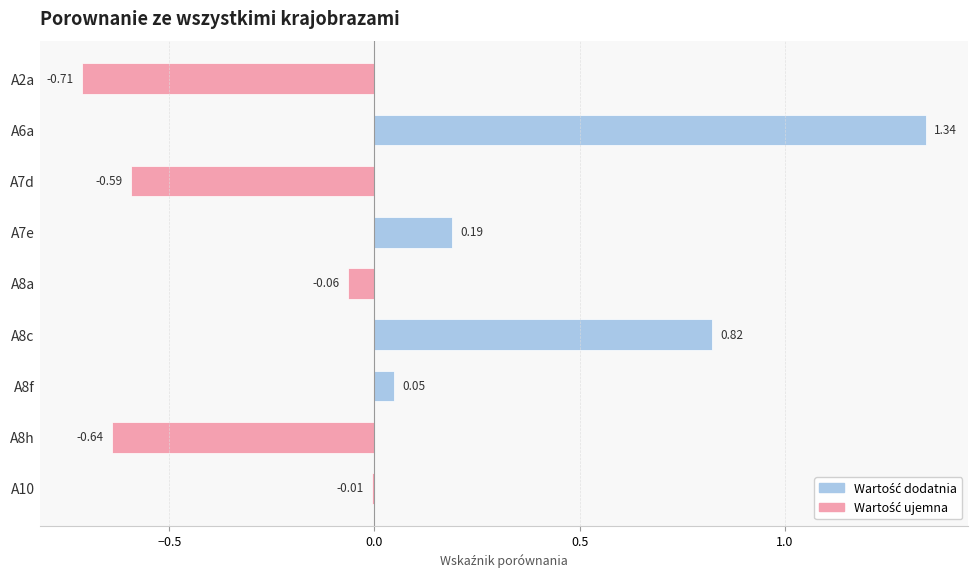

Which has a higher value, A2a or A7e?

A7e